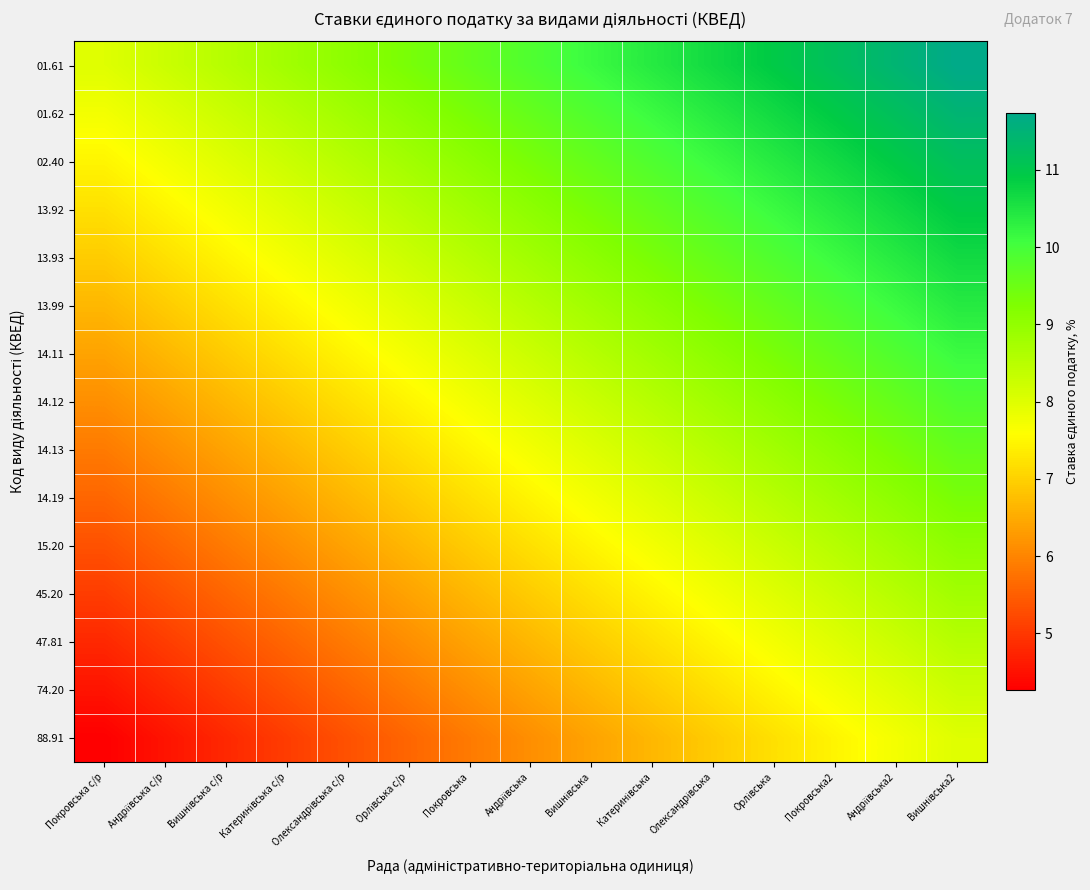

Reading left to right, what are all the values shown in this chart?

01.61: Покровська с/р=8.0	Андріївська с/р=8.3	Вишнівська с/р=8.5	Катеринівська с/р=8.8	Олександрівська с/р=9.1	Орлівська с/р=9.3	Покровська=9.6	Андріївська=9.9	Вишнівська=10.1	Катеринівська=10.4	Олександрівська=10.7	Орлівська=10.9	Покровська2=11.2	Андріївська2=11.5	Вишнівська2=11.7
01.62: Покровська с/р=7.7	Андріївська с/р=8.0	Вишнівська с/р=8.3	Катеринівська с/р=8.5	Олександрівська с/р=8.8	Орлівська с/р=9.1	Покровська=9.3	Андріївська=9.6	Вишнівська=9.9	Катеринівська=10.1	Олександрівська=10.4	Орлівська=10.7	Покровська2=10.9	Андріївська2=11.2	Вишнівська2=11.5
02.40: Покровська с/р=7.5	Андріївська с/р=7.7	Вишнівська с/р=8.0	Катеринівська с/р=8.3	Олександрівська с/р=8.5	Орлівська с/р=8.8	Покровська=9.1	Андріївська=9.3	Вишнівська=9.6	Катеринівська=9.9	Олександрівська=10.1	Орлівська=10.4	Покровська2=10.7	Андріївська2=10.9	Вишнівська2=11.2
13.92: Покровська с/р=7.2	Андріївська с/р=7.5	Вишнівська с/р=7.7	Катеринівська с/р=8.0	Олександрівська с/р=8.3	Орлівська с/р=8.5	Покровська=8.8	Андріївська=9.1	Вишнівська=9.3	Катеринівська=9.6	Олександрівська=9.9	Орлівська=10.1	Покровська2=10.4	Андріївська2=10.7	Вишнівська2=10.9
13.93: Покровська с/р=6.9	Андріївська с/р=7.2	Вишнівська с/р=7.5	Катеринівська с/р=7.7	Олександрівська с/р=8.0	Орлівська с/р=8.3	Покровська=8.5	Андріївська=8.8	Вишнівська=9.1	Катеринівська=9.3	Олександрівська=9.6	Орлівська=9.9	Покровська2=10.1	Андріївська2=10.4	Вишнівська2=10.7
13.99: Покровська с/р=6.7	Андріївська с/р=6.9	Вишнівська с/р=7.2	Катеринівська с/р=7.5	Олександрівська с/р=7.7	Орлівська с/р=8.0	Покровська=8.3	Андріївська=8.5	Вишнівська=8.8	Катеринівська=9.1	Олександрівська=9.3	Орлівська=9.6	Покровська2=9.9	Андріївська2=10.1	Вишнівська2=10.4
14.11: Покровська с/р=6.4	Андріївська с/р=6.7	Вишнівська с/р=6.9	Катеринівська с/р=7.2	Олександрівська с/р=7.5	Орлівська с/р=7.7	Покровська=8.0	Андріївська=8.3	Вишнівська=8.5	Катеринівська=8.8	Олександрівська=9.1	Орлівська=9.3	Покровська2=9.6	Андріївська2=9.9	Вишнівська2=10.1
14.12: Покровська с/р=6.1	Андріївська с/р=6.4	Вишнівська с/р=6.7	Катеринівська с/р=6.9	Олександрівська с/р=7.2	Орлівська с/р=7.5	Покровська=7.7	Андріївська=8.0	Вишнівська=8.3	Катеринівська=8.5	Олександрівська=8.8	Орлівська=9.1	Покровська2=9.3	Андріївська2=9.6	Вишнівська2=9.9
14.13: Покровська с/р=5.9	Андріївська с/р=6.1	Вишнівська с/р=6.4	Катеринівська с/р=6.7	Олександрівська с/р=6.9	Орлівська с/р=7.2	Покровська=7.5	Андріївська=7.7	Вишнівська=8.0	Катеринівська=8.3	Олександрівська=8.5	Орлівська=8.8	Покровська2=9.1	Андріївська2=9.3	Вишнівська2=9.6
14.19: Покровська с/р=5.6	Андріївська с/р=5.9	Вишнівська с/р=6.1	Катеринівська с/р=6.4	Олександрівська с/р=6.7	Орлівська с/р=6.9	Покровська=7.2	Андріївська=7.5	Вишнівська=7.7	Катеринівська=8.0	Олександрівська=8.3	Орлівська=8.5	Покровська2=8.8	Андріївська2=9.1	Вишнівська2=9.3
15.20: Покровська с/р=5.3	Андріївська с/р=5.6	Вишнівська с/р=5.9	Катеринівська с/р=6.1	Олександрівська с/р=6.4	Орлівська с/р=6.7	Покровська=6.9	Андріївська=7.2	Вишнівська=7.5	Катеринівська=7.7	Олександрівська=8.0	Орлівська=8.3	Покровська2=8.5	Андріївська2=8.8	Вишнівська2=9.1
45.20: Покровська с/р=5.1	Андріївська с/р=5.3	Вишнівська с/р=5.6	Катеринівська с/р=5.9	Олександрівська с/р=6.1	Орлівська с/р=6.4	Покровська=6.7	Андріївська=6.9	Вишнівська=7.2	Катеринівська=7.5	Олександрівська=7.7	Орлівська=8.0	Покровська2=8.3	Андріївська2=8.5	Вишнівська2=8.8
47.81: Покровська с/р=4.8	Андріївська с/р=5.1	Вишнівська с/р=5.3	Катеринівська с/р=5.6	Олександрівська с/р=5.9	Орлівська с/р=6.1	Покровська=6.4	Андріївська=6.7	Вишнівська=6.9	Катеринівська=7.2	Олександрівська=7.5	Орлівська=7.7	Покровська2=8.0	Андріївська2=8.3	Вишнівська2=8.5
74.20: Покровська с/р=4.5	Андріївська с/р=4.8	Вишнівська с/р=5.1	Катеринівська с/р=5.3	Олександрівська с/р=5.6	Орлівська с/р=5.9	Покровська=6.1	Андріївська=6.4	Вишнівська=6.7	Катеринівська=6.9	Олександрівська=7.2	Орлівська=7.5	Покровська2=7.7	Андріївська2=8.0	Вишнівська2=8.3
88.91: Покровська с/р=4.3	Андріївська с/р=4.5	Вишнівська с/р=4.8	Катеринівська с/р=5.1	Олександрівська с/р=5.3	Орлівська с/р=5.6	Покровська=5.9	Андріївська=6.1	Вишнівська=6.4	Катеринівська=6.7	Олександрівська=6.9	Орлівська=7.2	Покровська2=7.5	Андріївська2=7.7	Вишнівська2=8.0